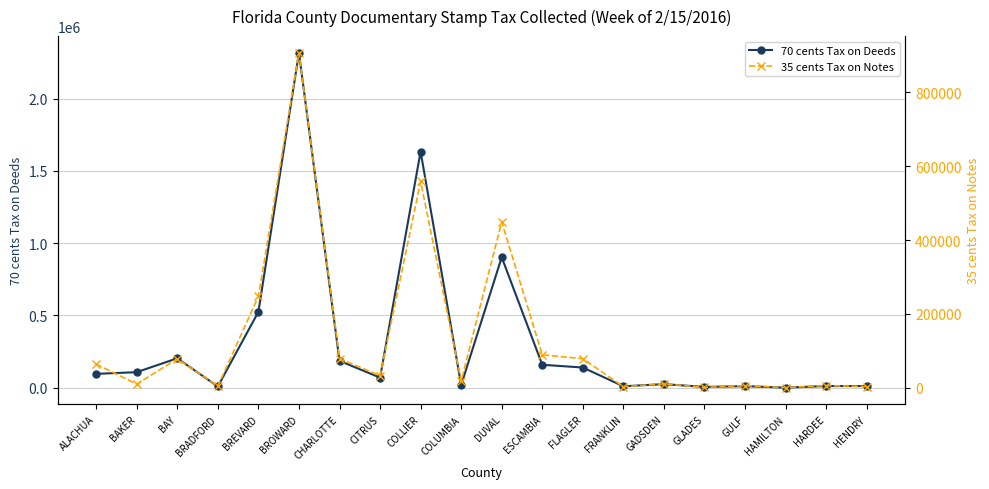

What is the highest value of the 70 cents Tax on Deeds series?

2315710.8